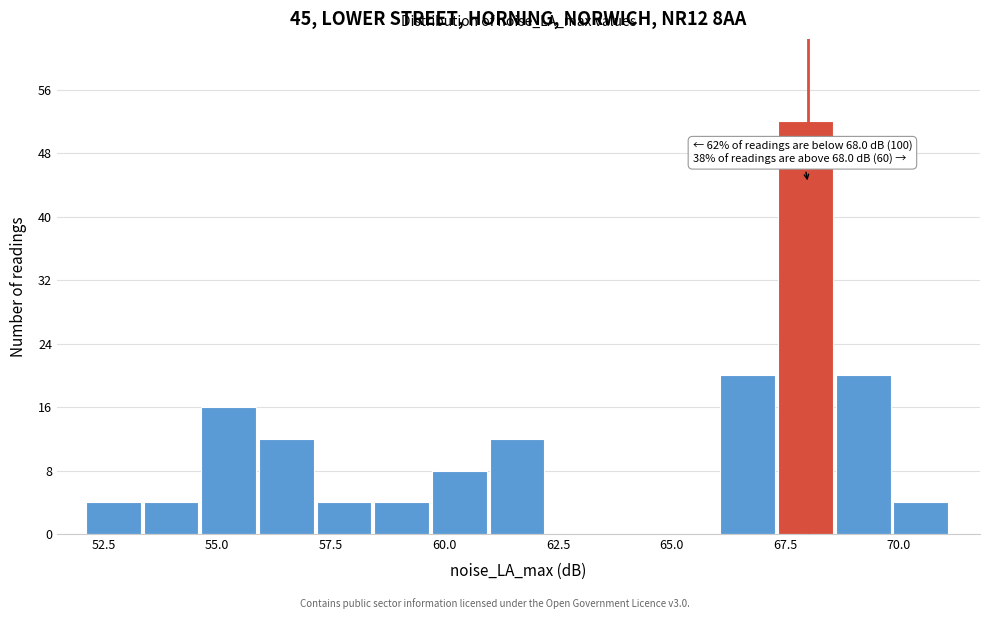

Around what value on the x-axis is the tallest bar? Give the approximate position of its centre, as read against the axis.

68.0